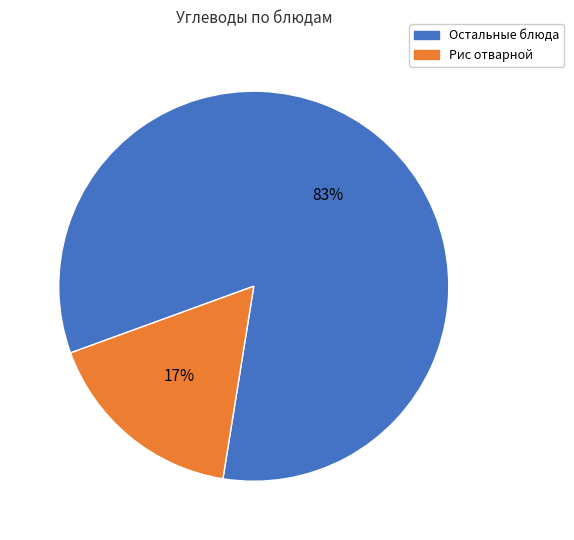

To the nearest percent, what is the difference between the largest and smallest slice percentages?

66%